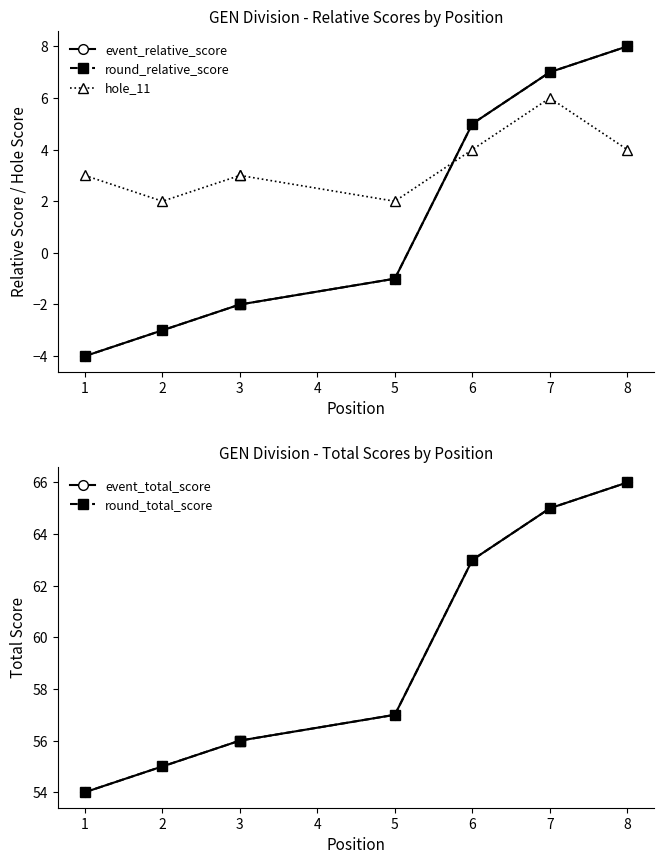

How many lines are shown in the chart?

5